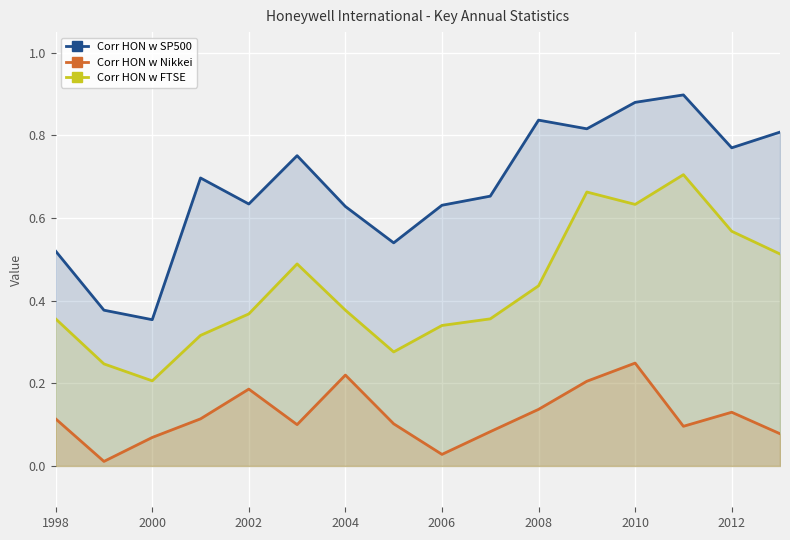

The value of Corr HON w FTSE at 2004 is 0.5. True or false?

False